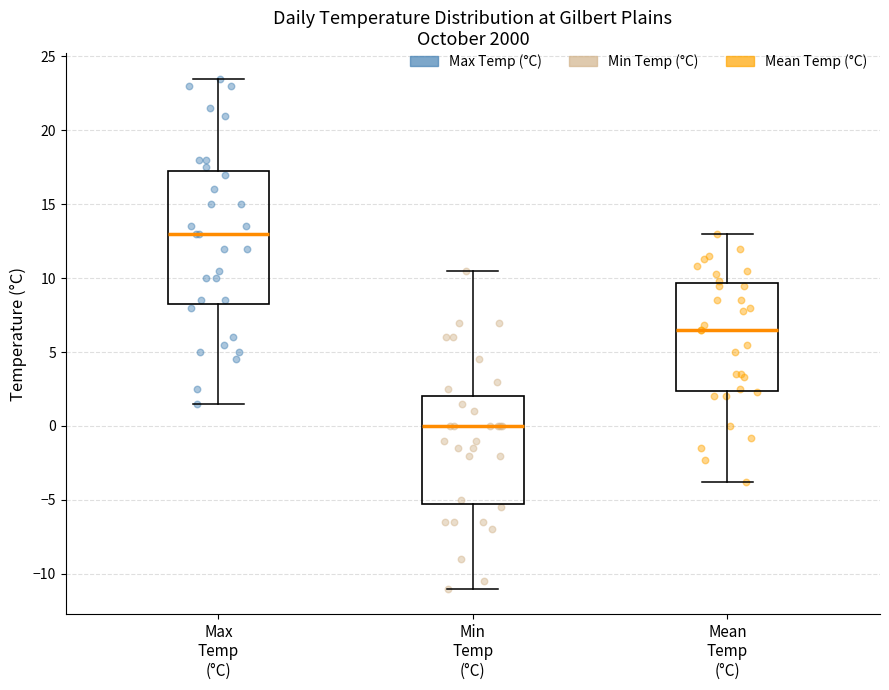

Where is the lower edge of the box for Mean Temp (°C) on the y-axis? The values are not printed on the chart, so give them approximately, as read against the axis.

2.5